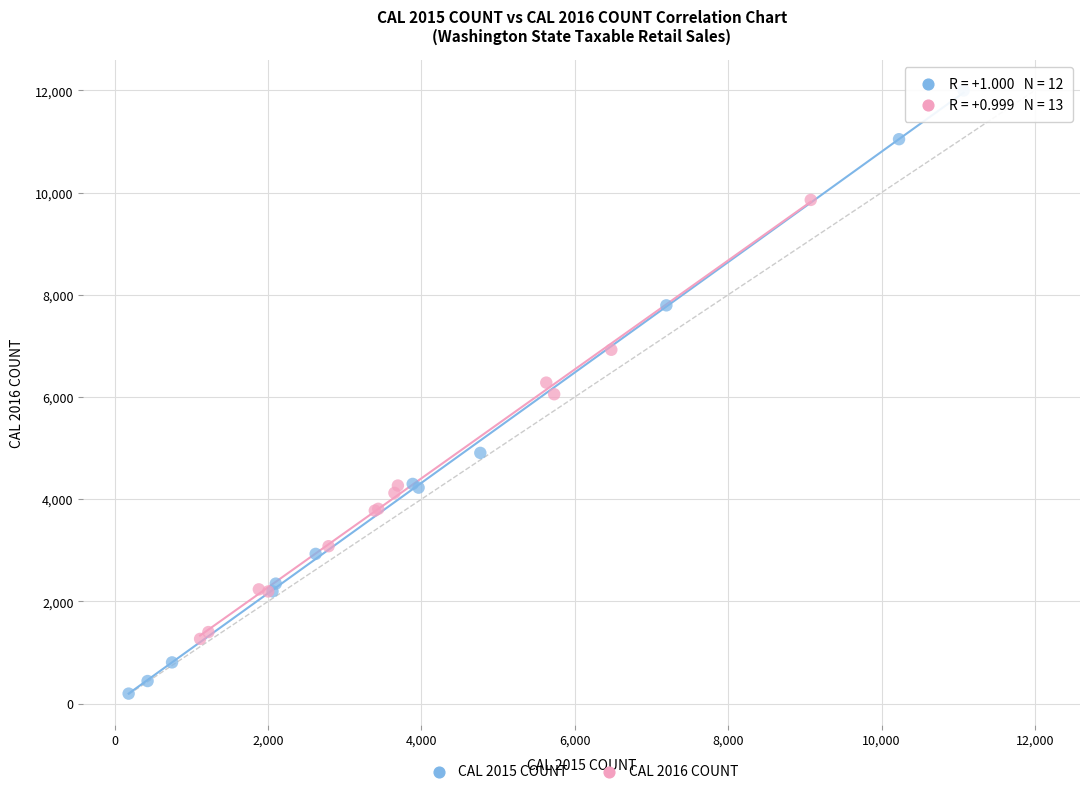

Which series reaches the maximum Y coordinate?

CAL 2015 COUNT